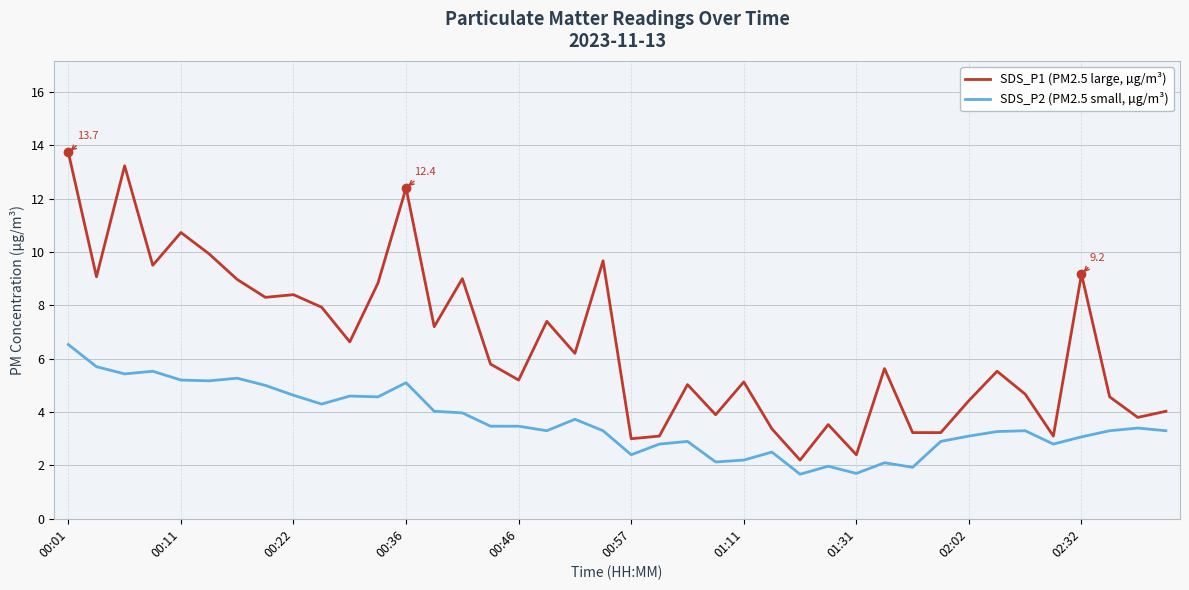

Which series has the largest range (max minus min)?

SDS_P1 (PM2.5 large, µg/m³)